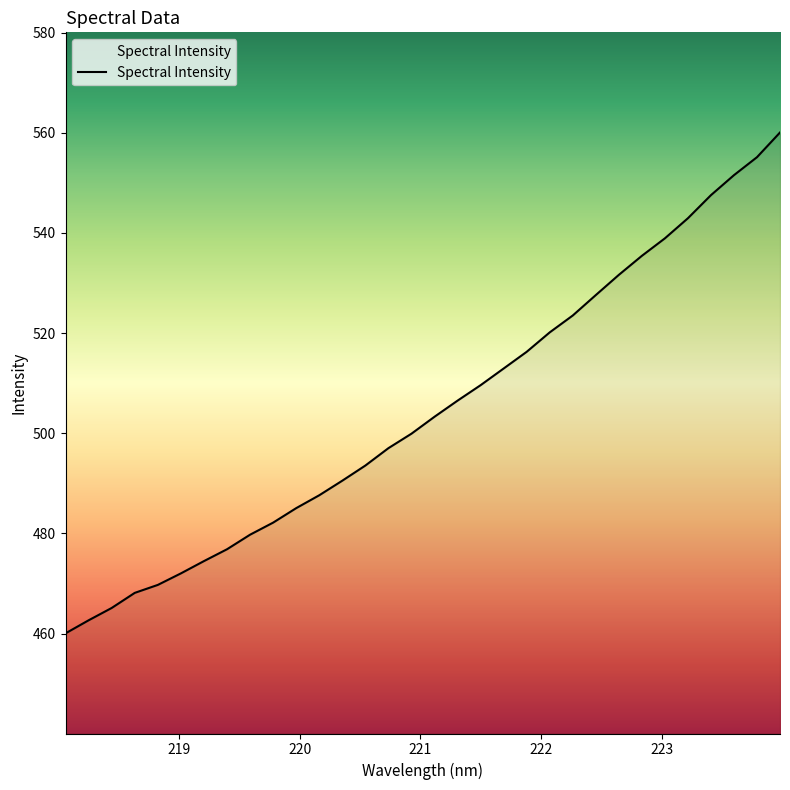

What is the difference between the maximum and minimum values?

100.0